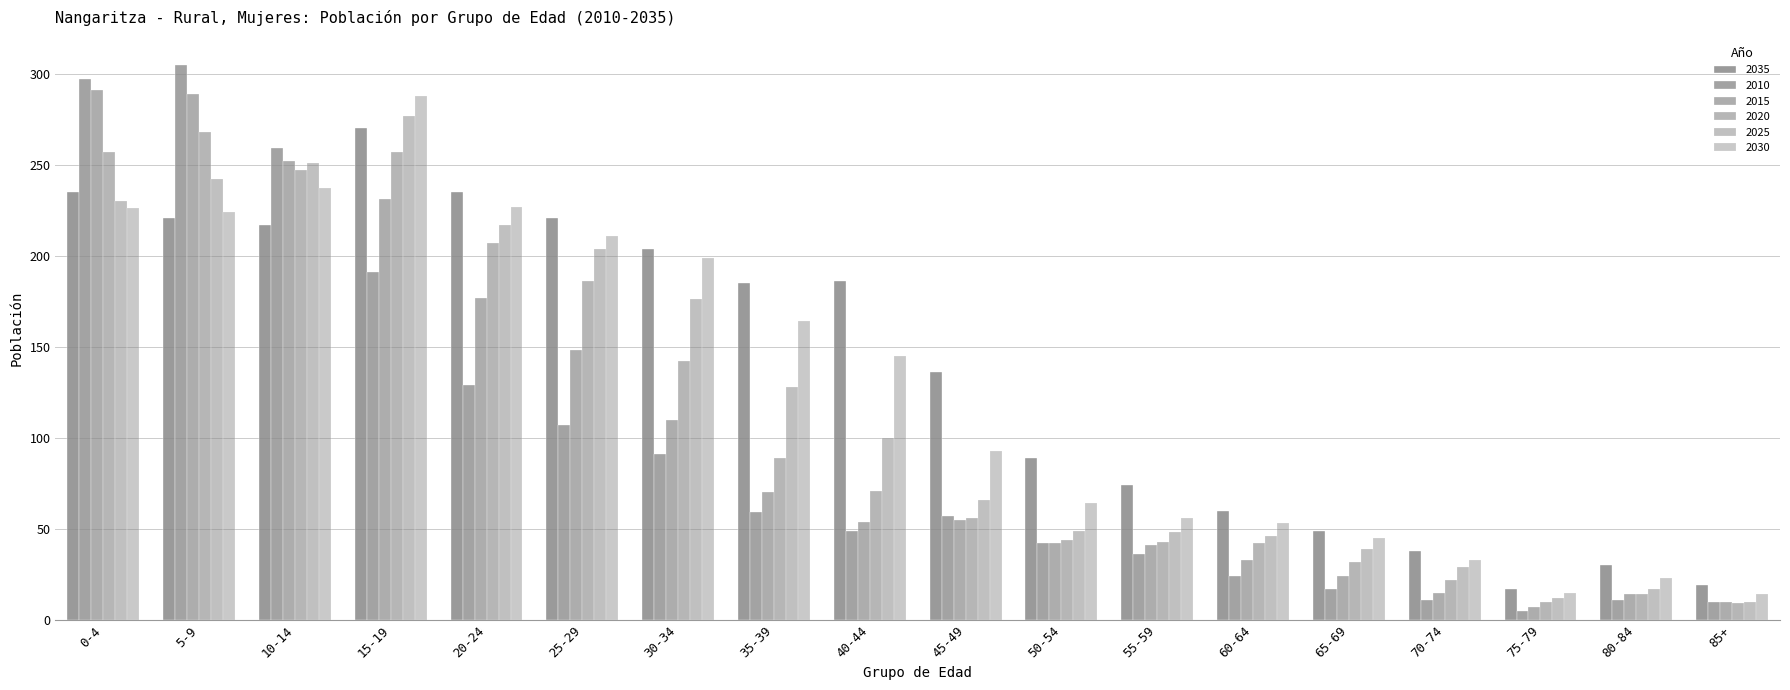

How many data points in 2035 are less than 185?

9